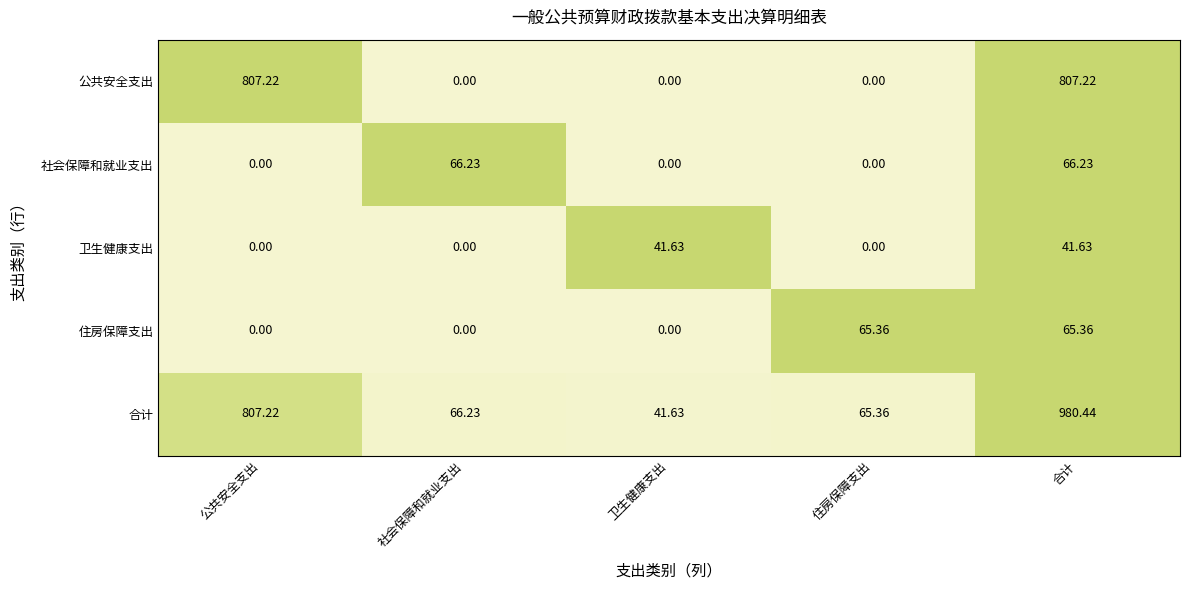

Between 公共安全支出 and 住房保障支出, which series saw the biggest shift?

公共安全支出